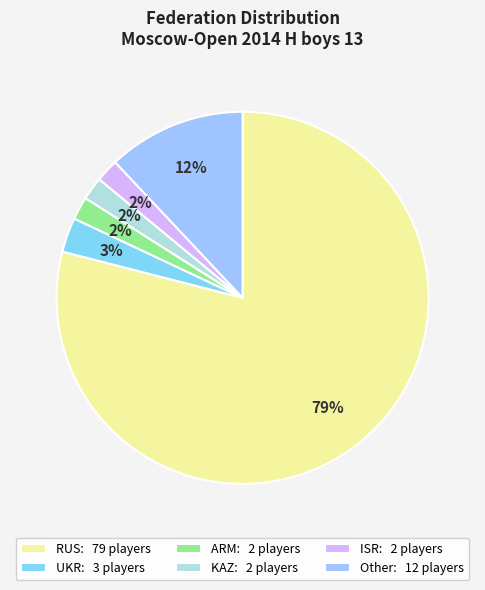

How many slices are in this pie chart?

6